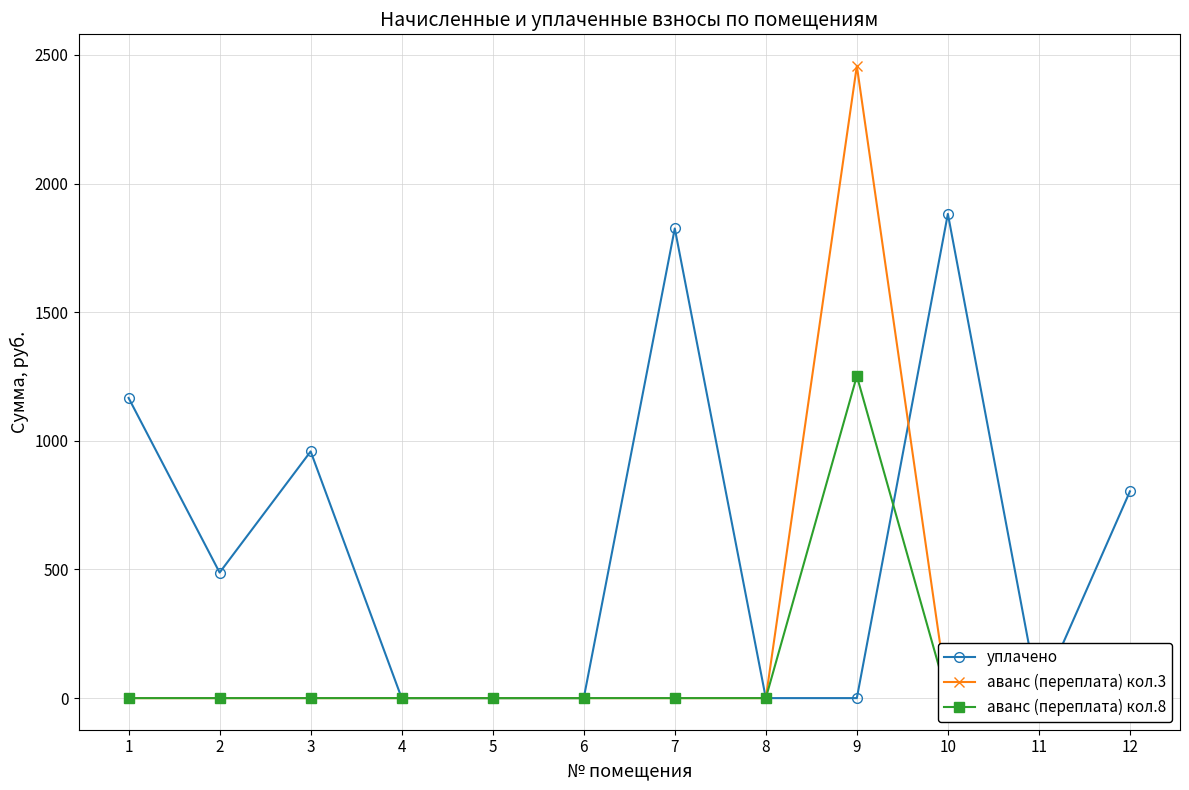

Is it true that аванс (переплата) кол.8 equals 0.0 at 8?

True